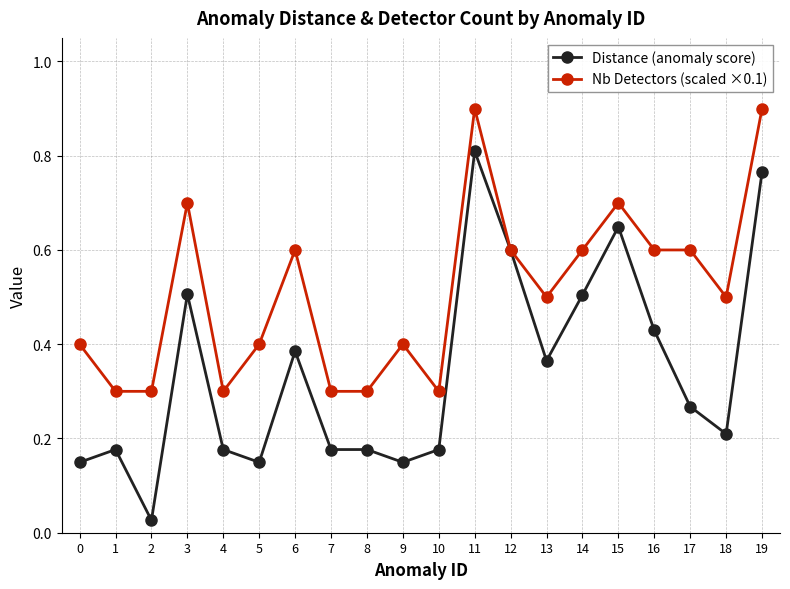

What is the sum of all Distance (anomaly score) values?

6.8